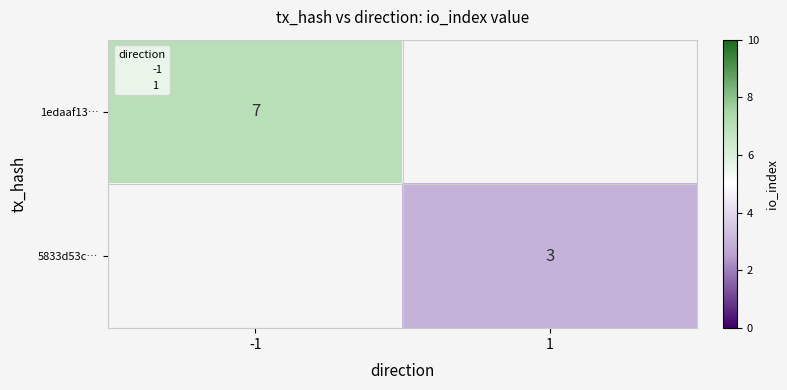

Is it true that 1edaaf13… equals 7.0 at -1?

True